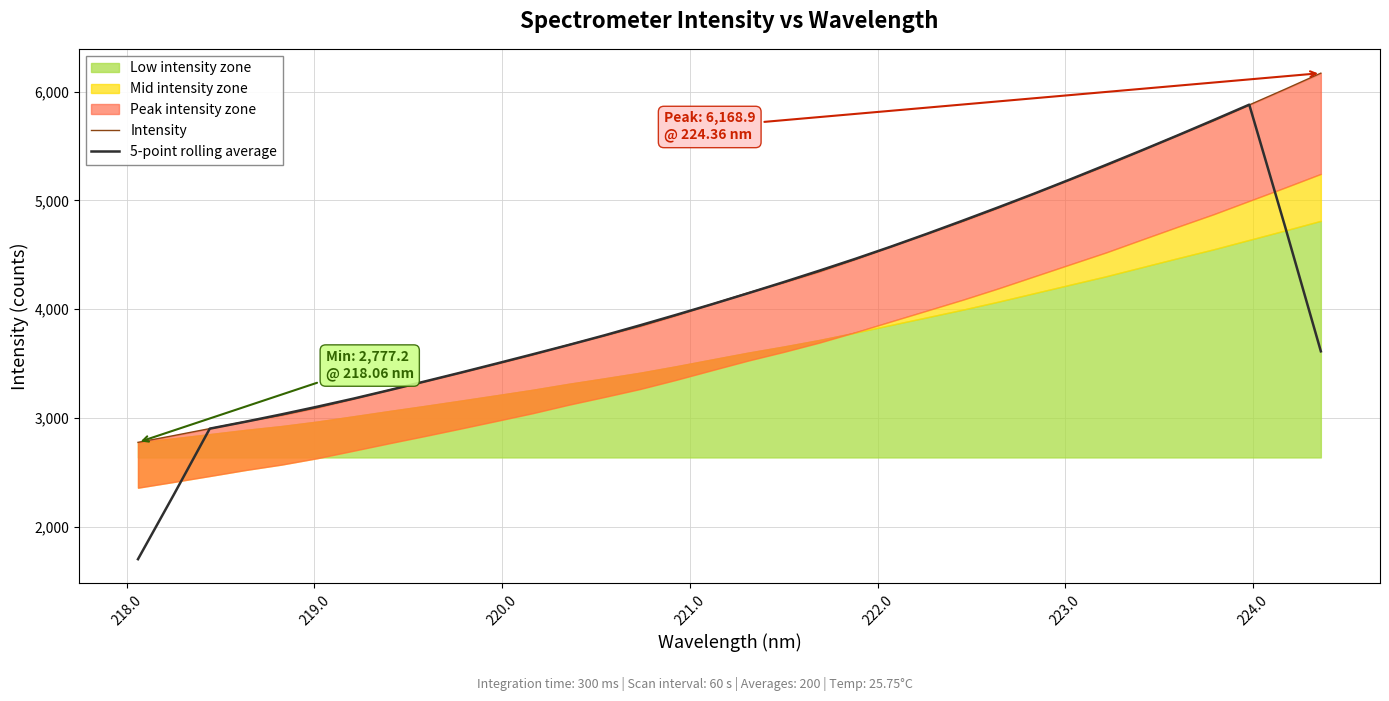

What is the maximum value shown in the chart?

6168.9